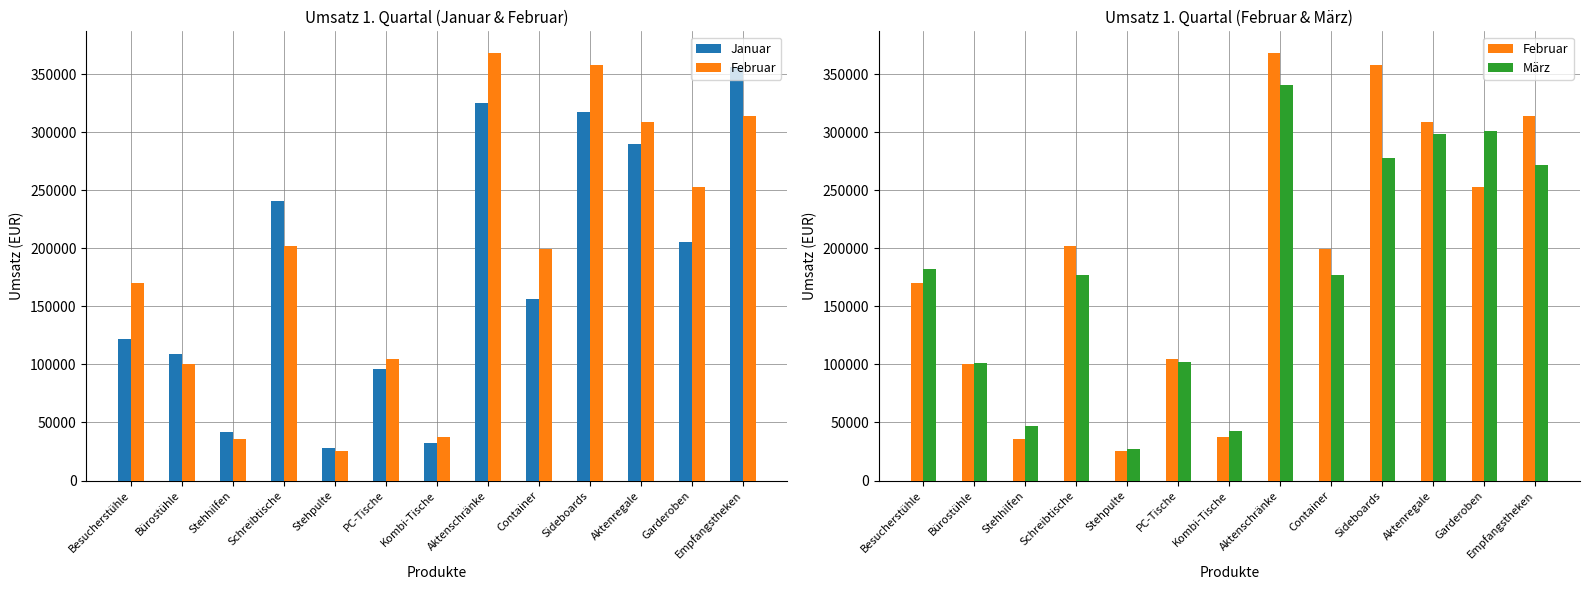

How many data points in Februar are above 199080?

6